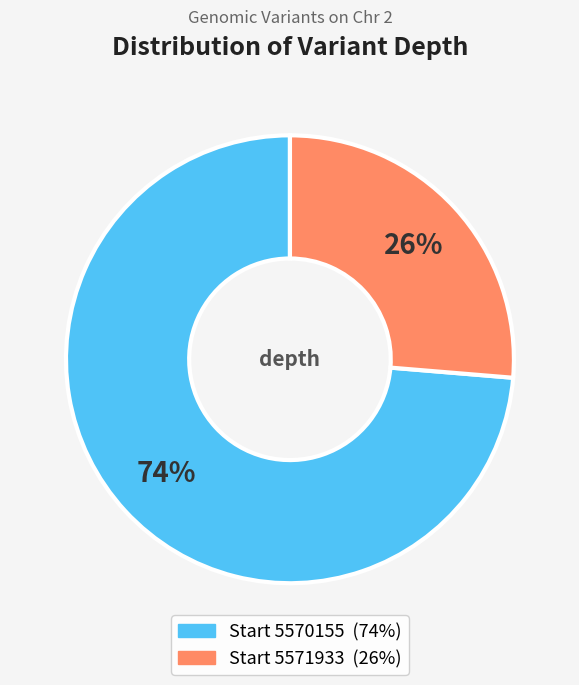

To the nearest percent, what is the average slice percentage?

50%